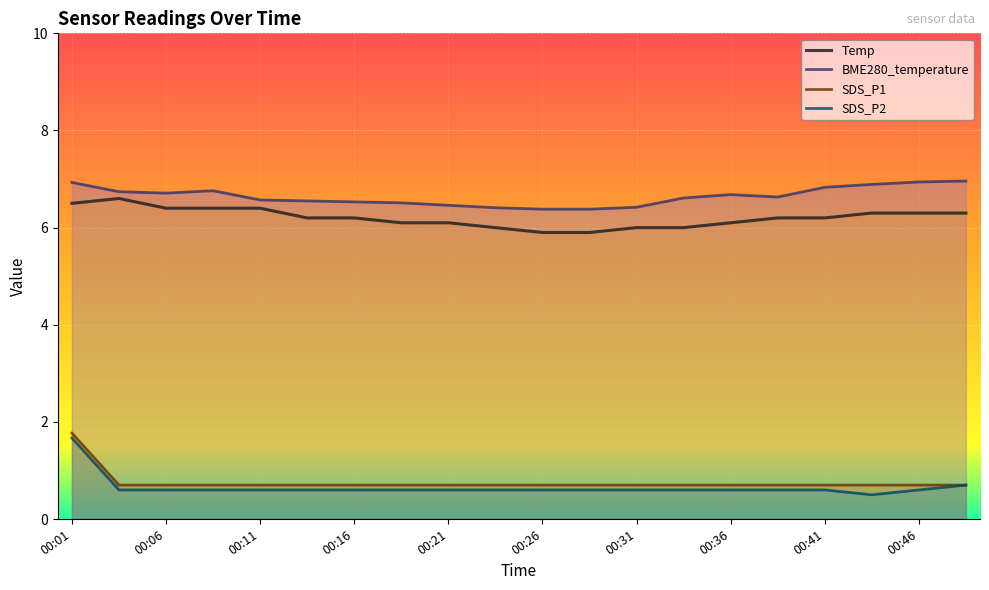

How many lines are shown in the chart?

4